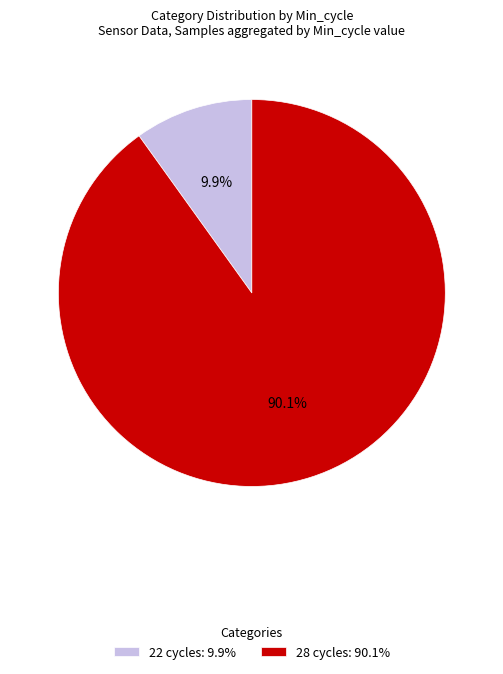

Combined, what portion of the pie is 28 cycles: 90.1% and 22 cycles: 9.9%?

100.0%